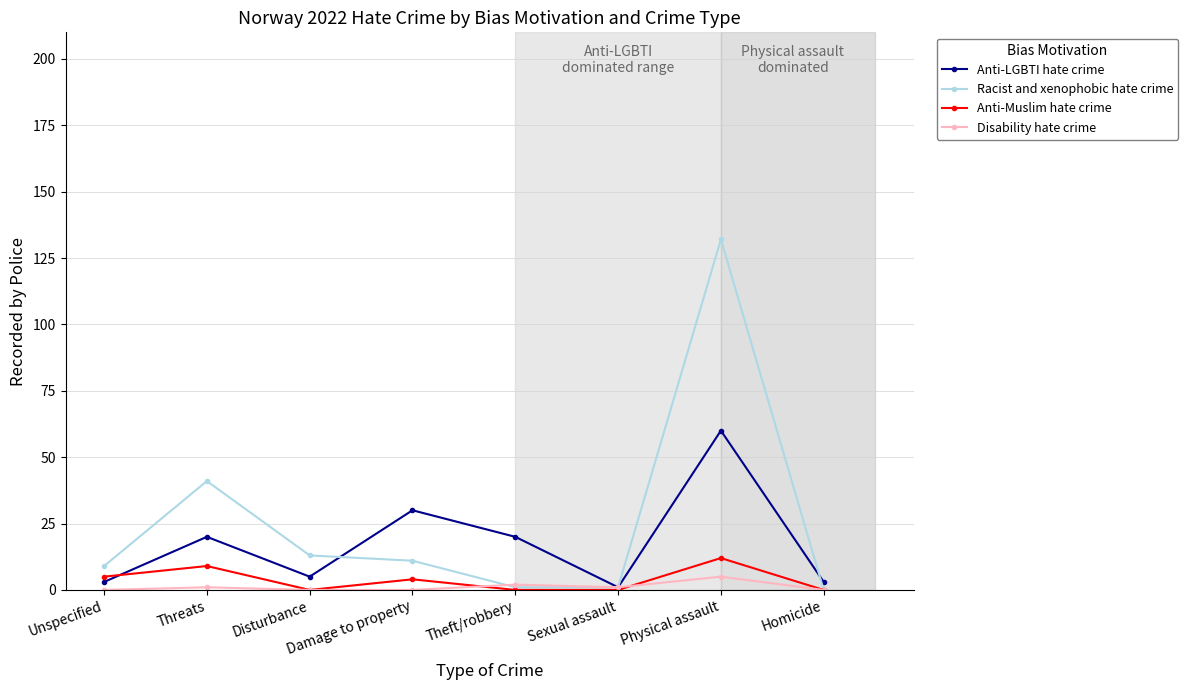

Reading left to right, list all the values displayed in this chart.

Anti-LGBTI hate crime: Unspecified=3	Threats=20	Disturbance=5	Damage to property=30	Theft/robbery=20	Sexual assault=1	Physical assault=60	Homicide=3
Racist and xenophobic hate crime: Unspecified=9	Threats=41	Disturbance=13	Damage to property=11	Theft/robbery=1	Sexual assault=1	Physical assault=132	Homicide=0
Anti-Muslim hate crime: Unspecified=5	Threats=9	Disturbance=0	Damage to property=4	Theft/robbery=0	Sexual assault=0	Physical assault=12	Homicide=0
Disability hate crime: Unspecified=0	Threats=1	Disturbance=0	Damage to property=0	Theft/robbery=2	Sexual assault=1	Physical assault=5	Homicide=0